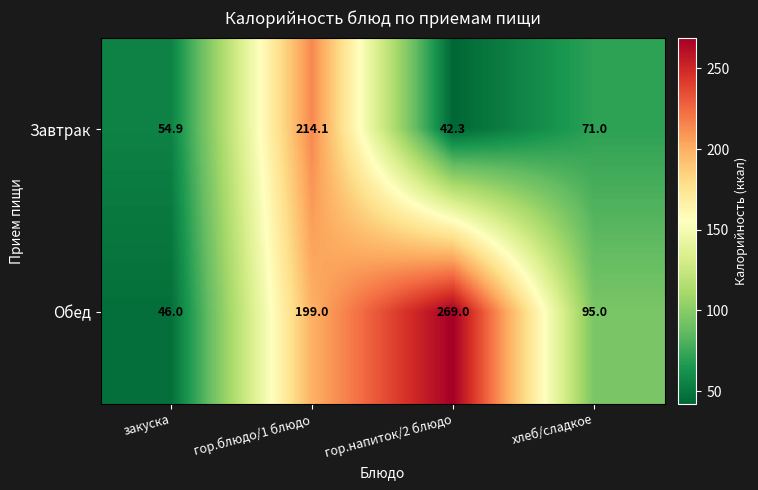

What is the spread (max minus min) of values at гор.напиток/2 блюдо?

226.7